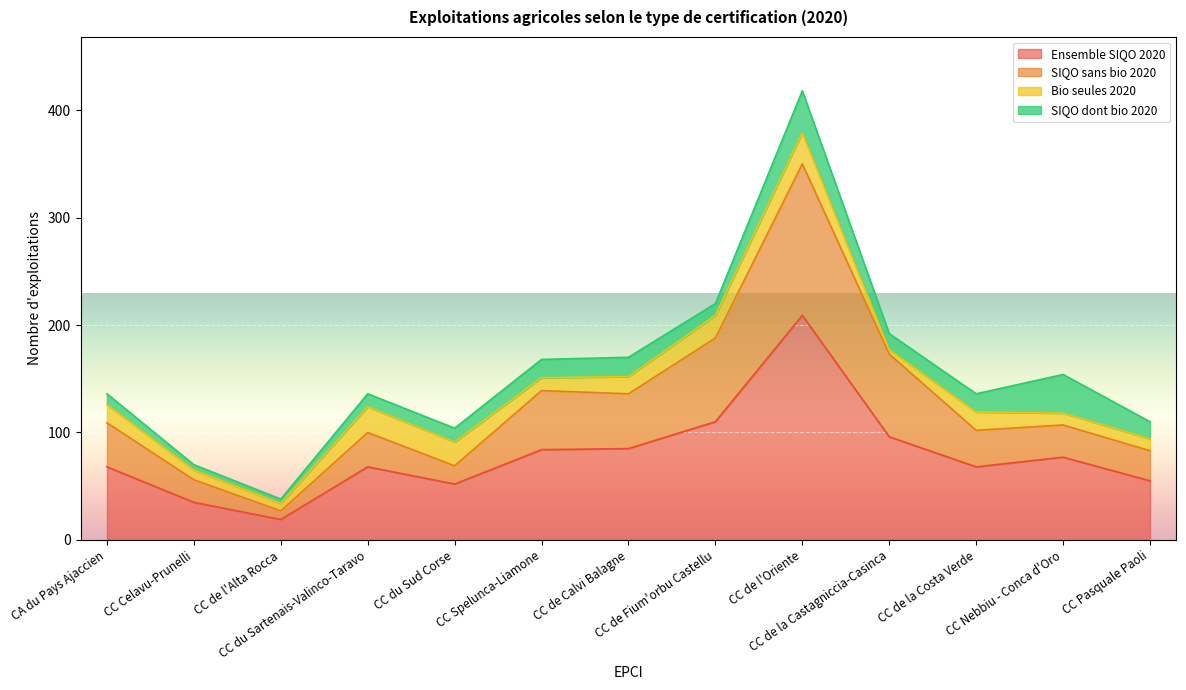

Is it true that SIQO sans bio 2020 equals 102 at CC de la Costa Verde?

True